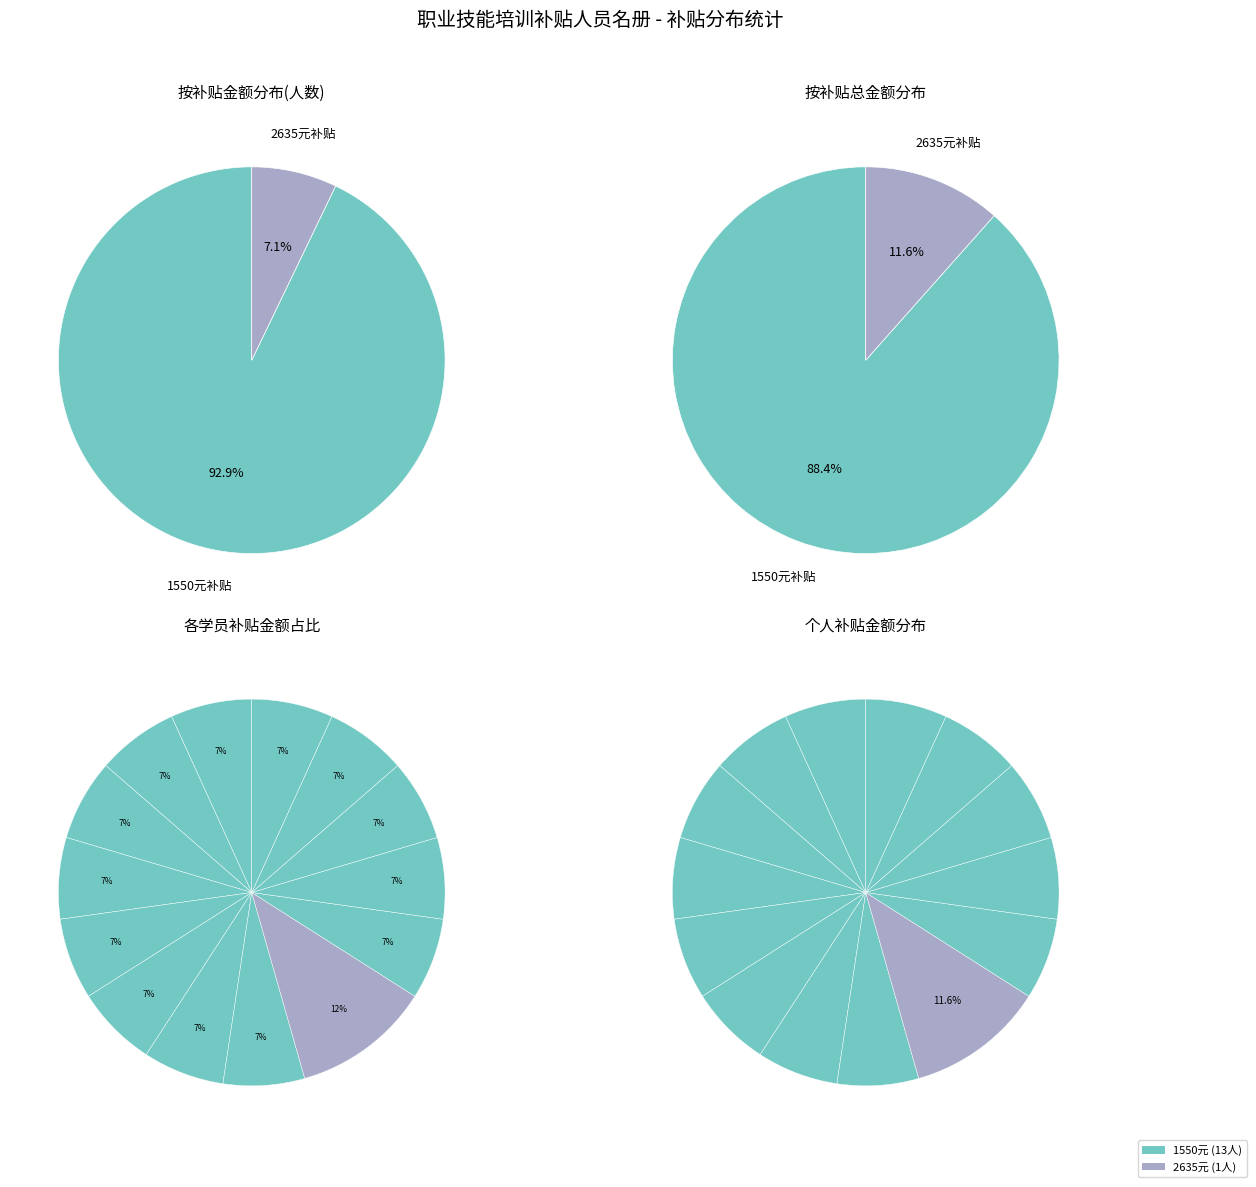

Is 刘刚 the majority of the pie?

No